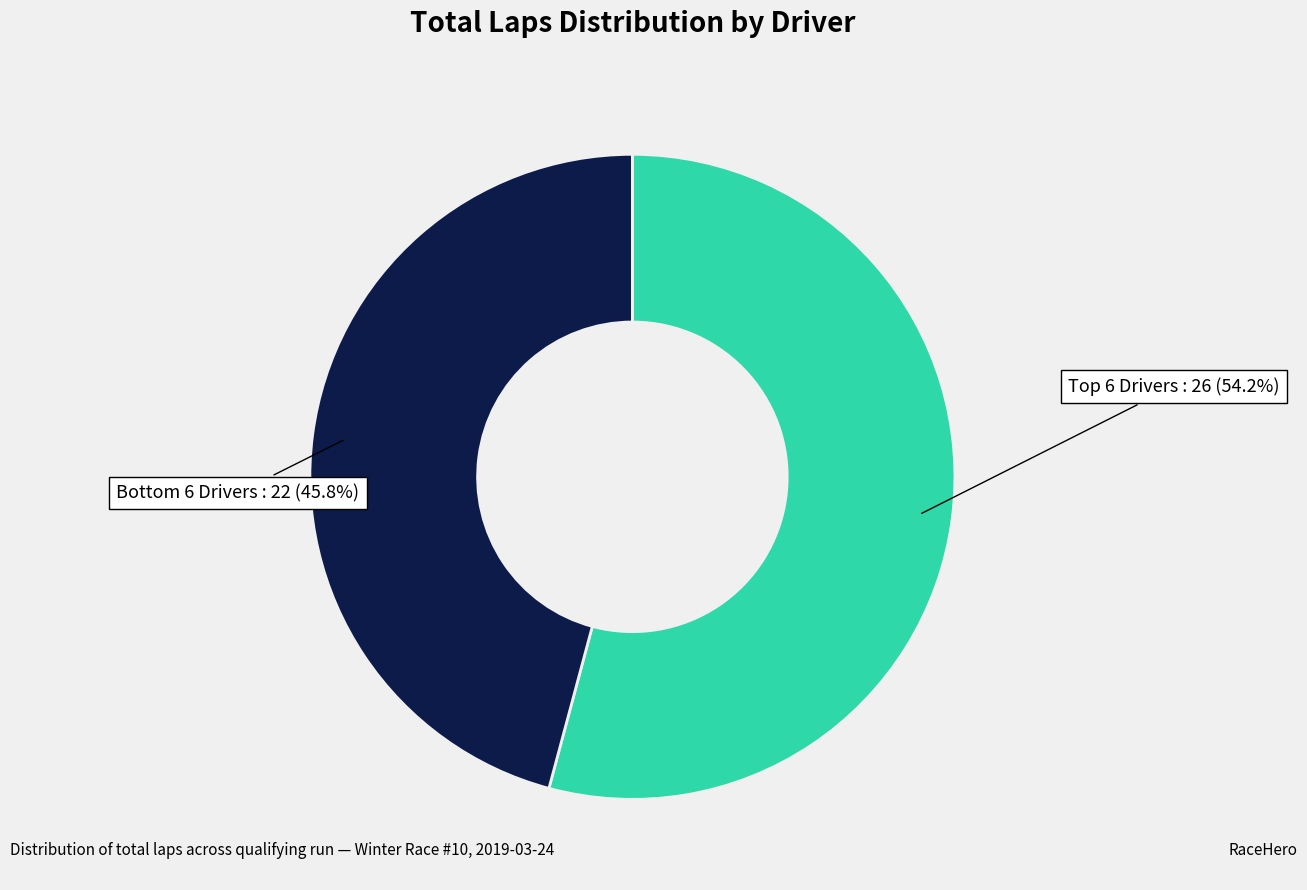

To the nearest percent, what is the difference between the largest and smallest slice percentages?

8%